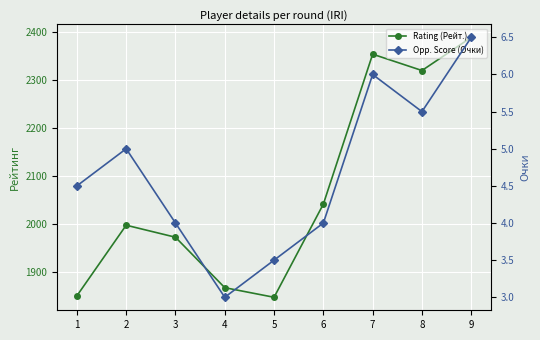

True or false: Rating (Рейт.) and Opp. Score (Очки) intersect in this chart.

False